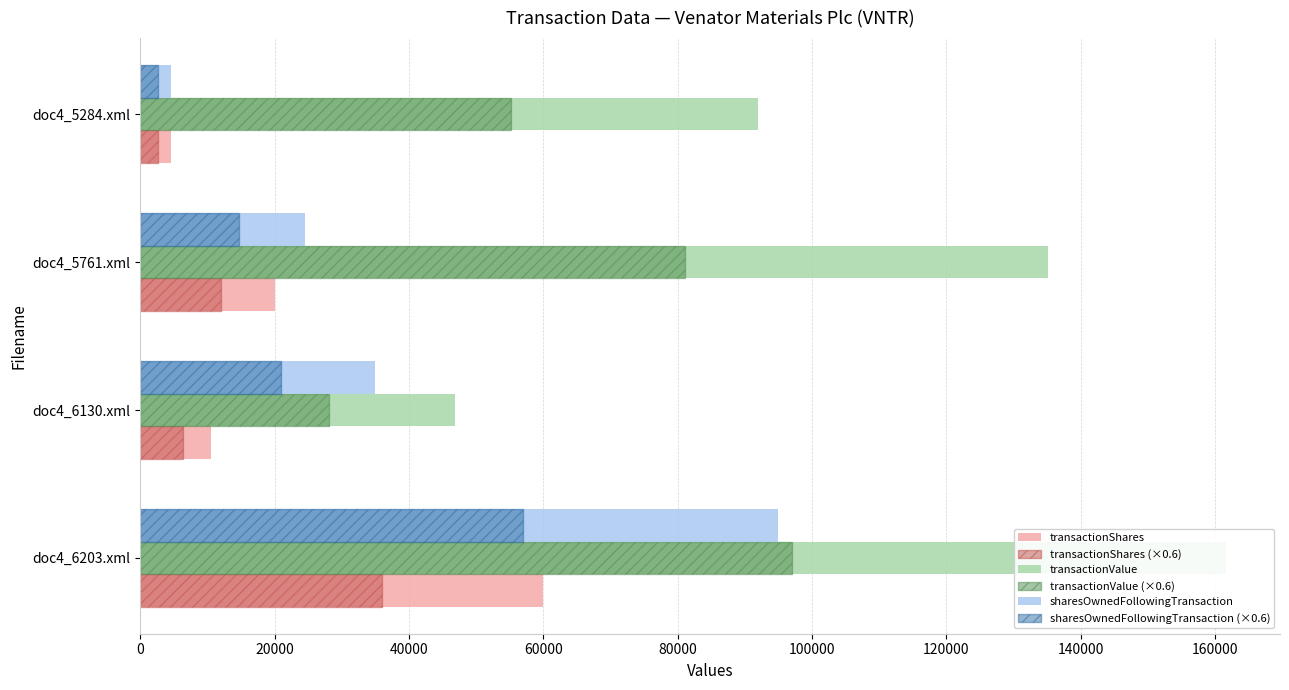

How many groups of bars are there?

4